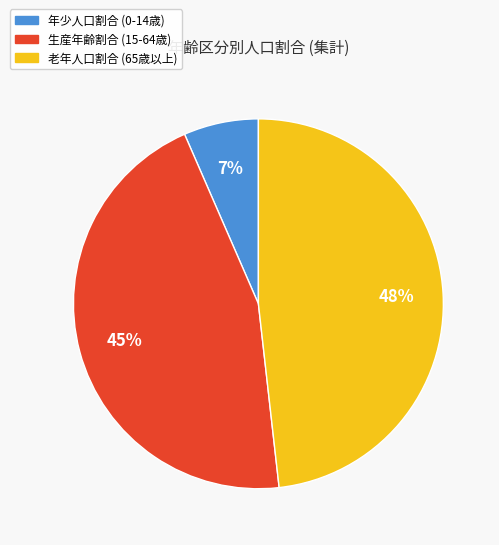

To the nearest percent, what portion does 生産年齢割合 represent?

45%